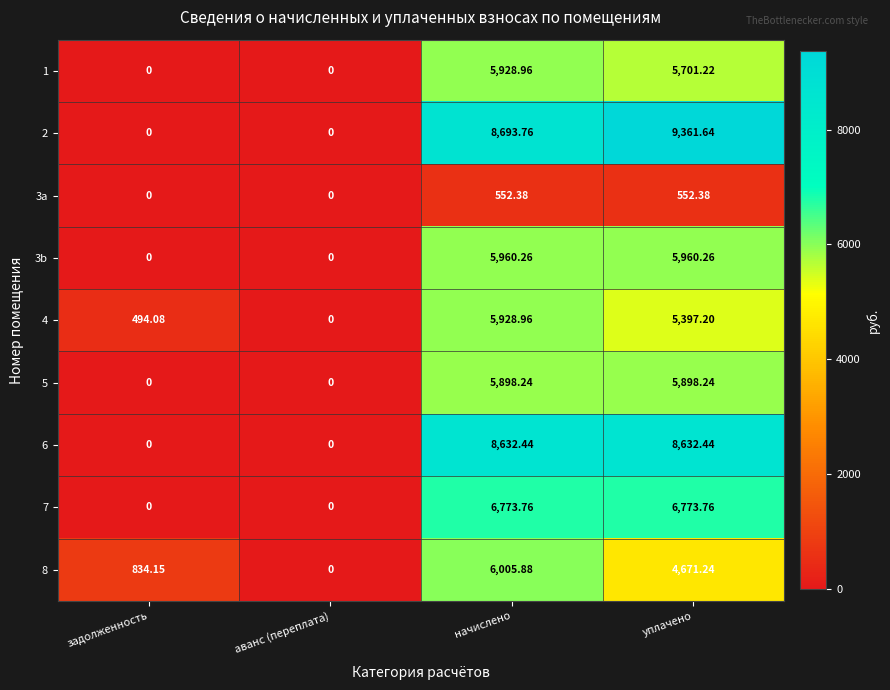

Where does the 4 series first go above 5397?

начислено